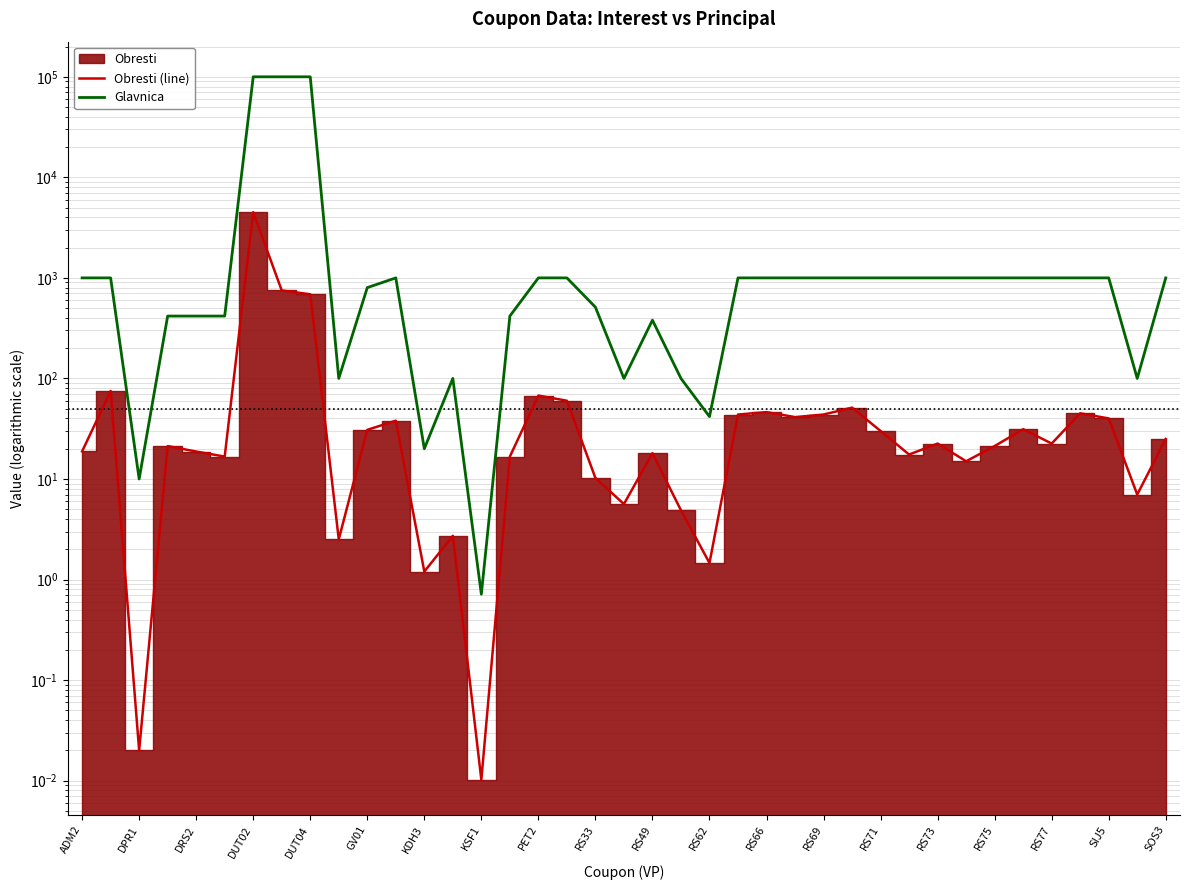

Which series has the widest spread of values?

Glavnica